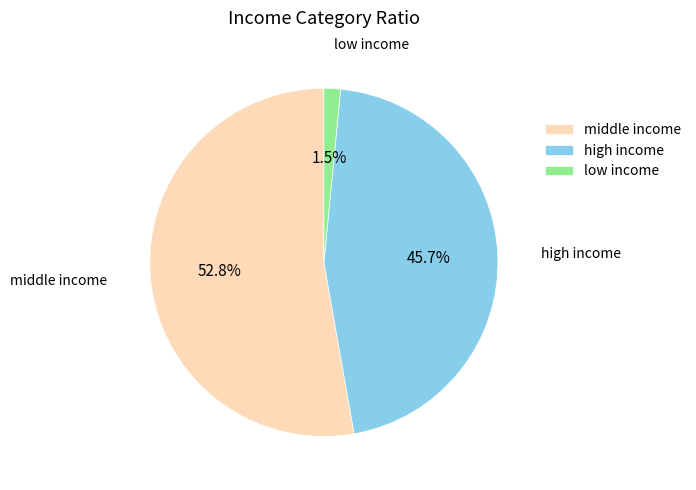

How much of the chart is everything except high income?

54.3%